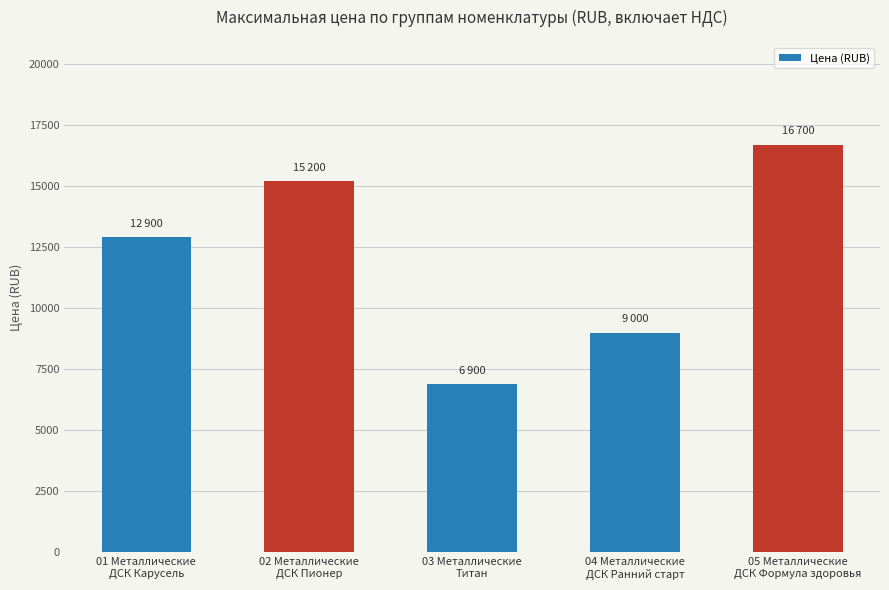

What is the greatest value displayed?

16700